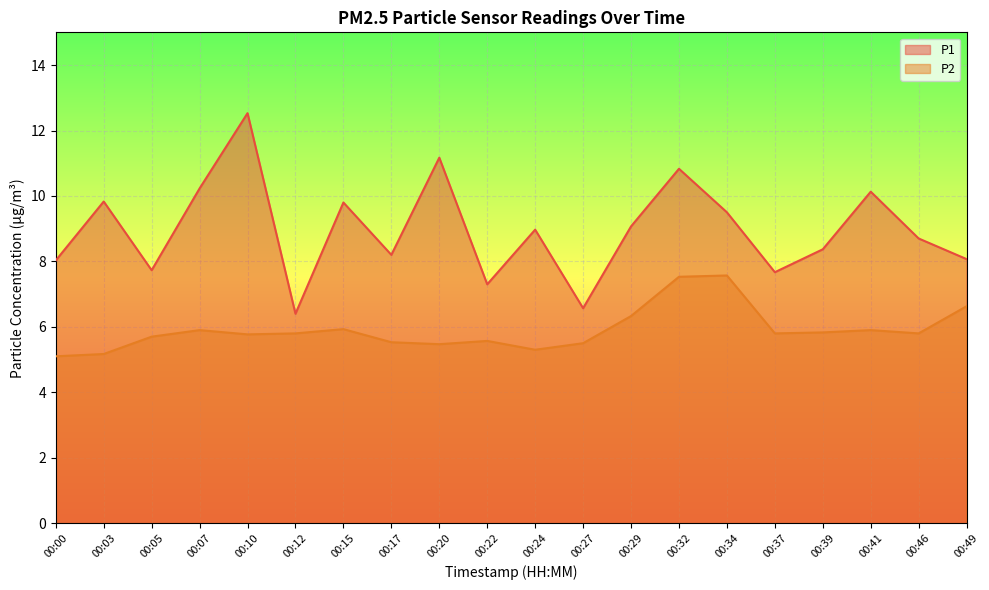

Does the chart display data point markers on the line(s)?

No